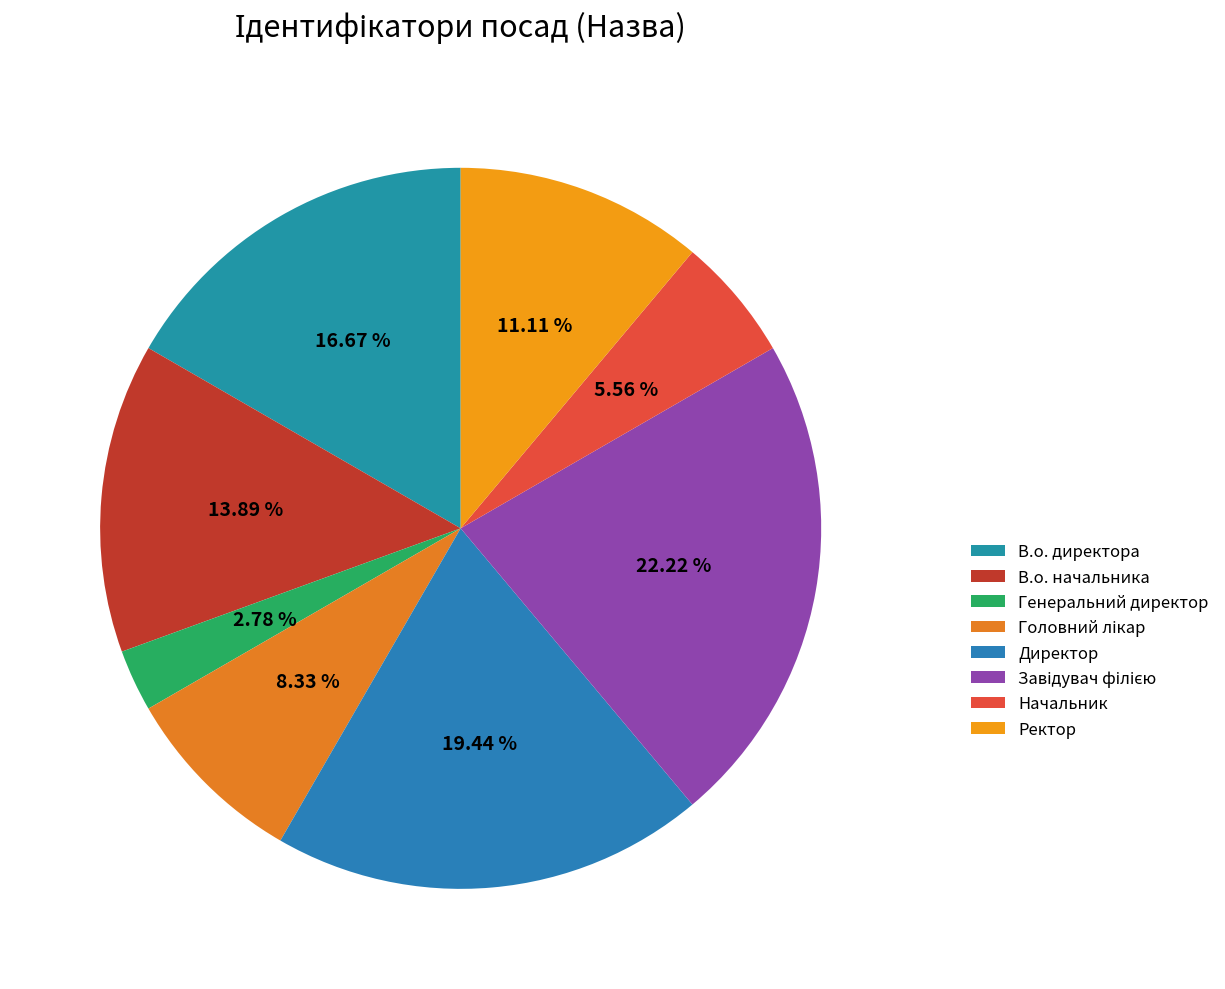

How many segments does this pie chart have?

8